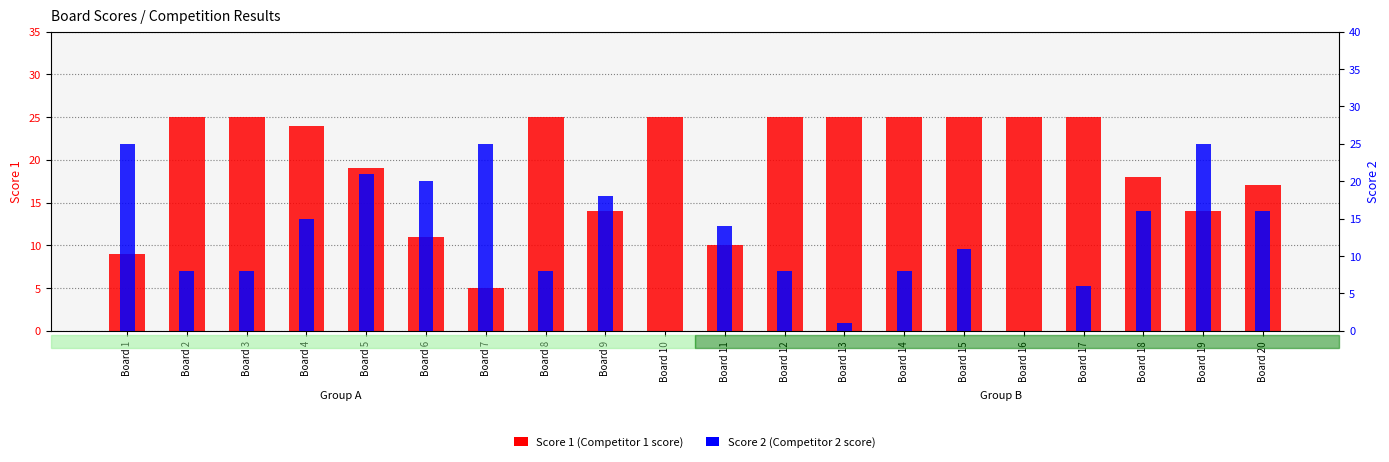

The value of Score 2 at Board 9 is 25. True or false?

False